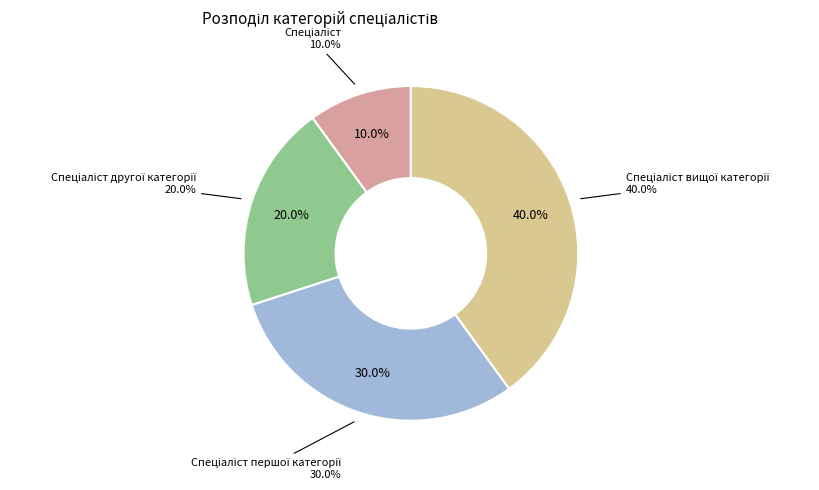

Between Спеціаліст першої категорії and Спеціаліст другої категорії, which is larger?

Спеціаліст першої категорії